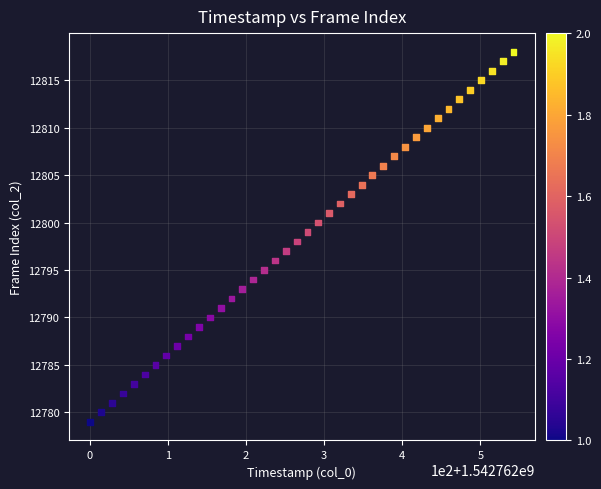

What is the range of Y values (max minus min)?

39